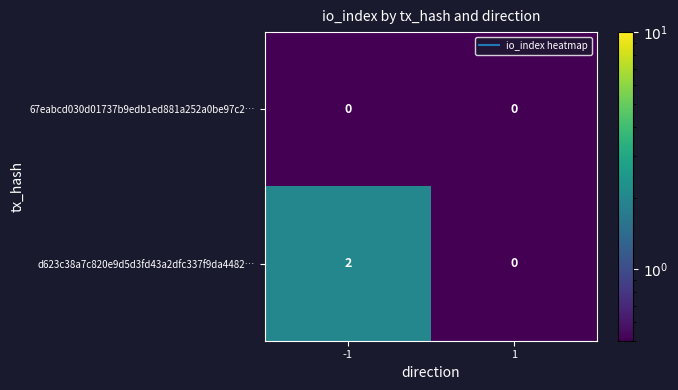

What is the maximum value shown in the chart?

2